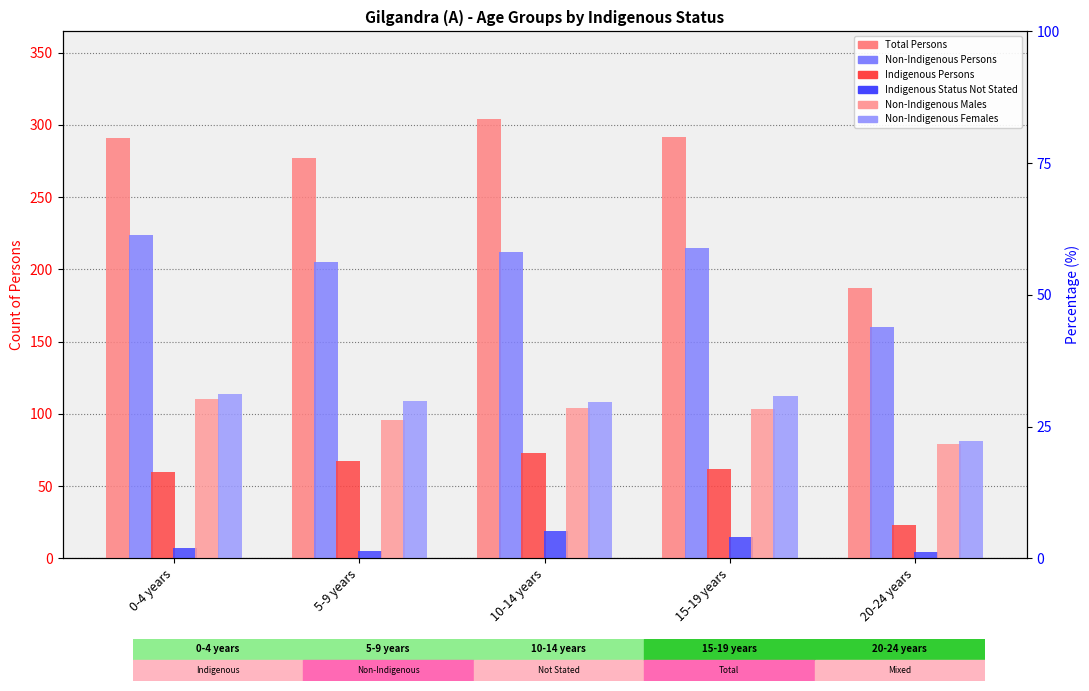

Reading left to right, extract all data points from this chart.

Total Persons: 291	277	304	292	187
Non-Indigenous Persons: 224	205	212	215	160
Indigenous Persons: 60	67	73	62	23
Indigenous Status Not Stated: 7	5	19	15	4
Non-Indigenous Males: 110	96	104	103	79
Non-Indigenous Females: 114	109	108	112	81